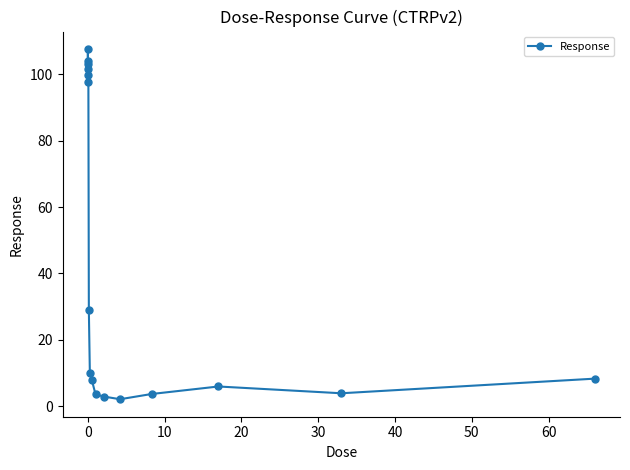

How many values are below 10?

8